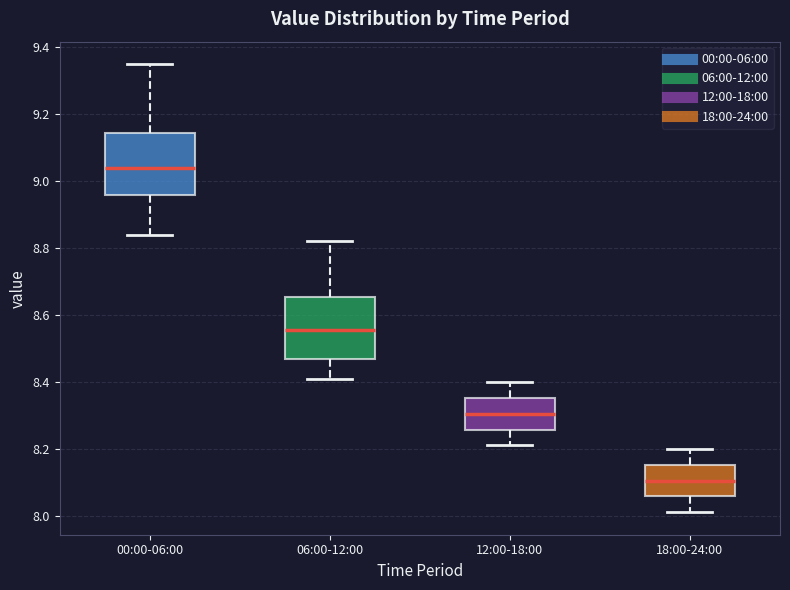

Reading left to right, transcribe this box plot: for each box, give where its median line is, the range the box spans, and where its two whiskers end, as read against the y-axis. The values are not printed on the chart, so give them approximately, as read against the axis.

00:00-06:00: median 9.04, box 8.96 to 9.14, whiskers 8.84 to 9.36
06:00-12:00: median 8.56, box 8.46 to 8.66, whiskers 8.42 to 8.82
12:00-18:00: median 8.30, box 8.26 to 8.36, whiskers 8.22 to 8.40
18:00-24:00: median 8.10, box 8.06 to 8.16, whiskers 8.02 to 8.20